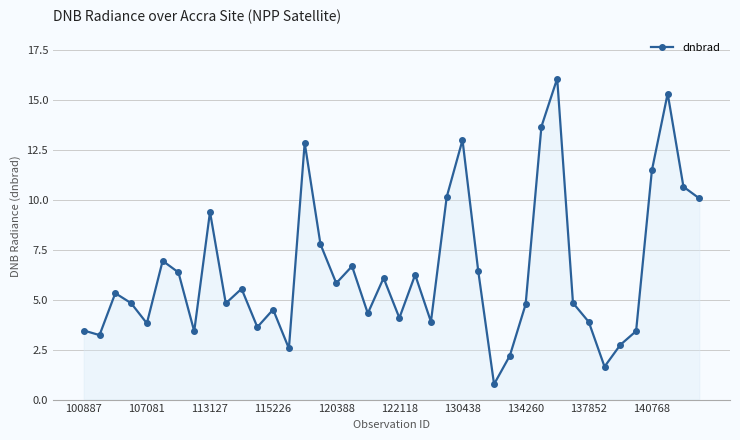

What is the difference between the maximum and minimum values?

15.3